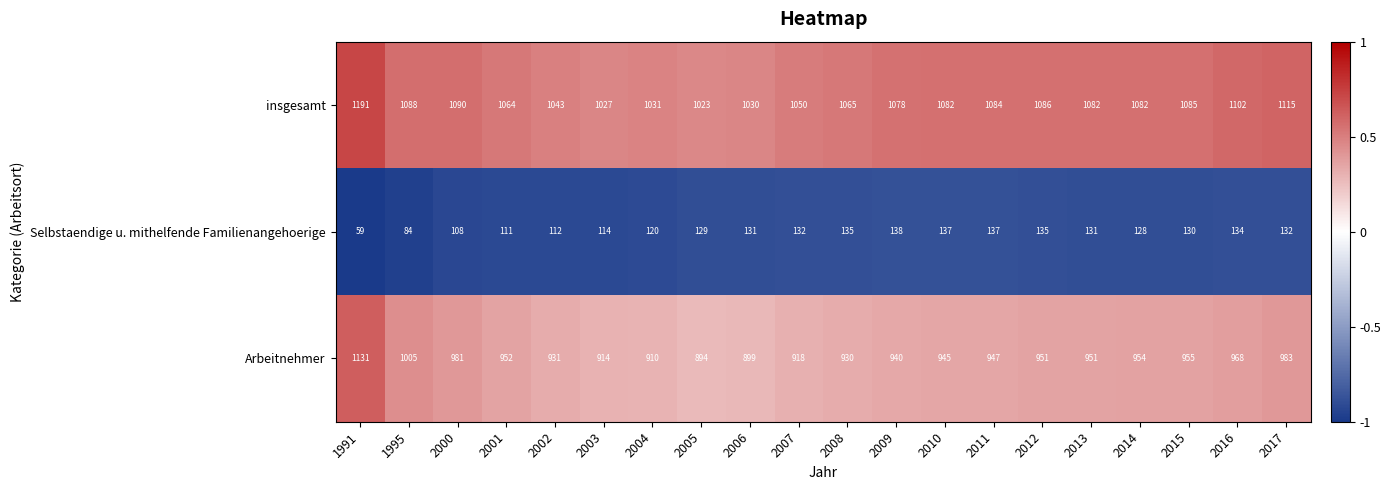

What is the minimum value shown in the chart?

59